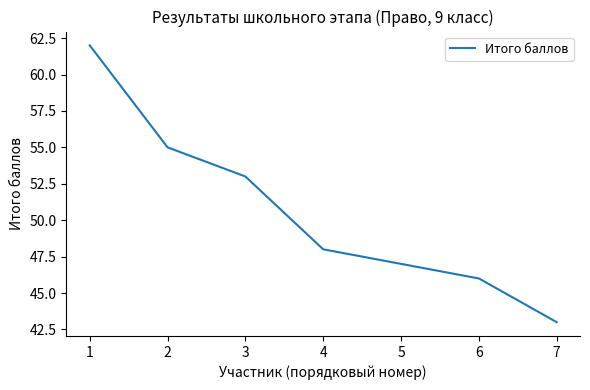

What is the ratio of the value at 3 to the value at 7?

1.2